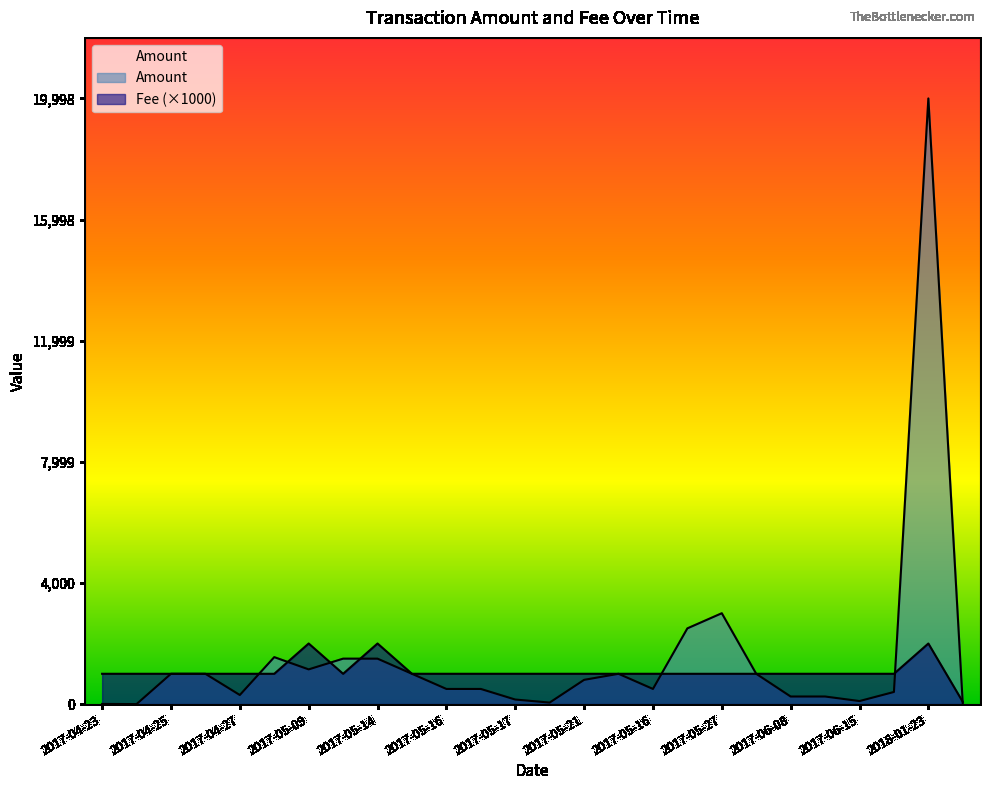

Which series changed the most between 2017-05-21 and 2017-05-27?

Amount